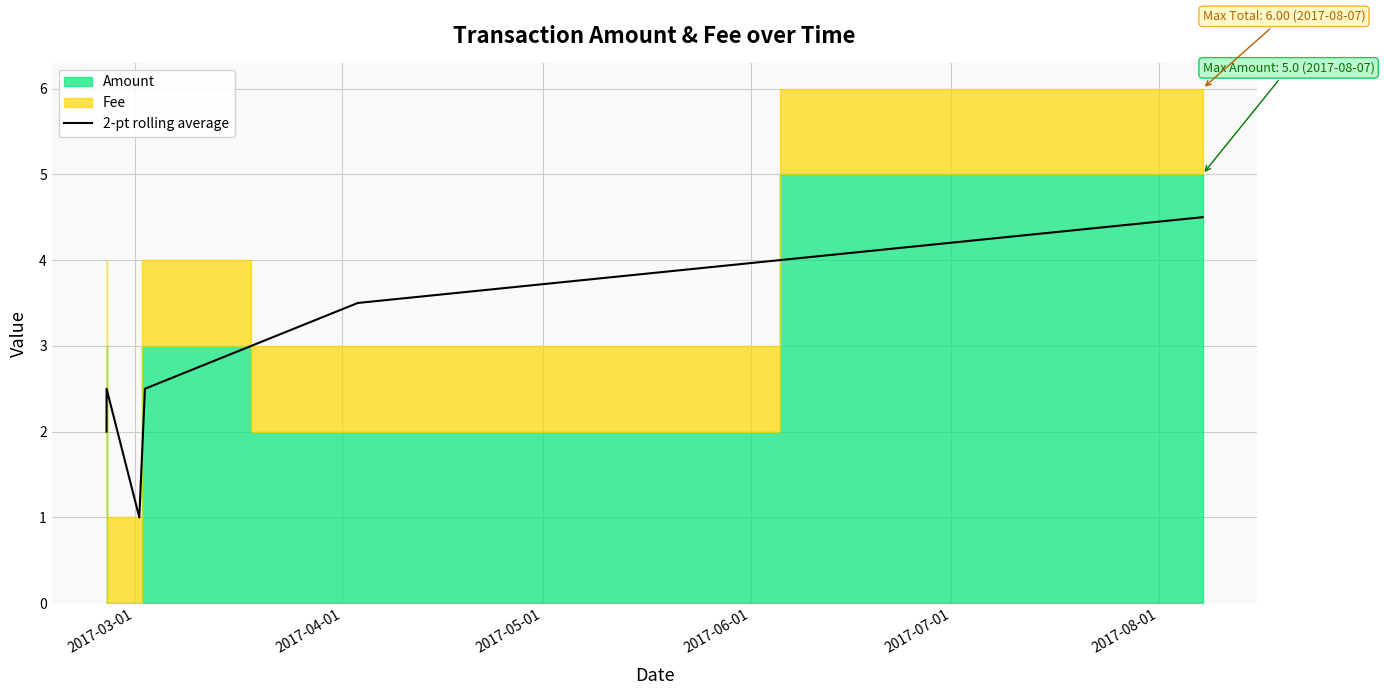

Does the chart have visible grid lines?

Yes